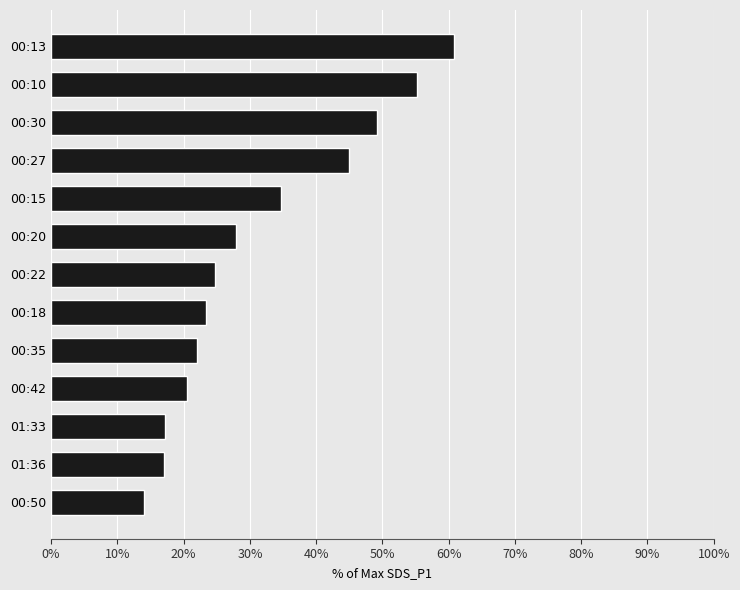

What is the value of the 12th bar from the top?

17.1